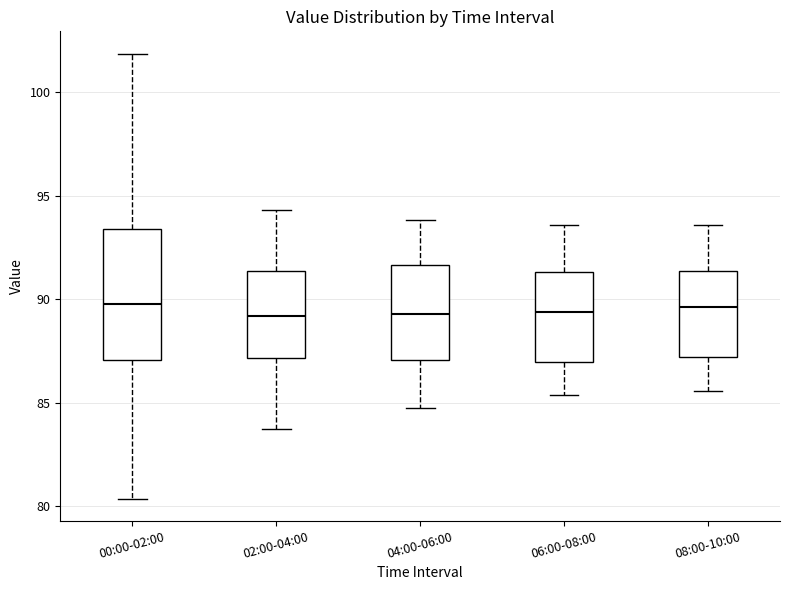

Reading left to right, transcribe this box plot: for each box, give where its median line is, the range the box spans, and where its two whiskers end, as read against the y-axis. The values are not printed on the chart, so give them approximately, as read against the axis.

00:00-02:00: median 90.0, box 87.0 to 93.5, whiskers 80.5 to 102.0
02:00-04:00: median 89.0, box 87.0 to 91.5, whiskers 84.0 to 94.5
04:00-06:00: median 89.5, box 87.0 to 91.5, whiskers 85.0 to 94.0
06:00-08:00: median 89.5, box 87.0 to 91.5, whiskers 85.5 to 93.5
08:00-10:00: median 89.5, box 87.0 to 91.5, whiskers 85.5 to 93.5